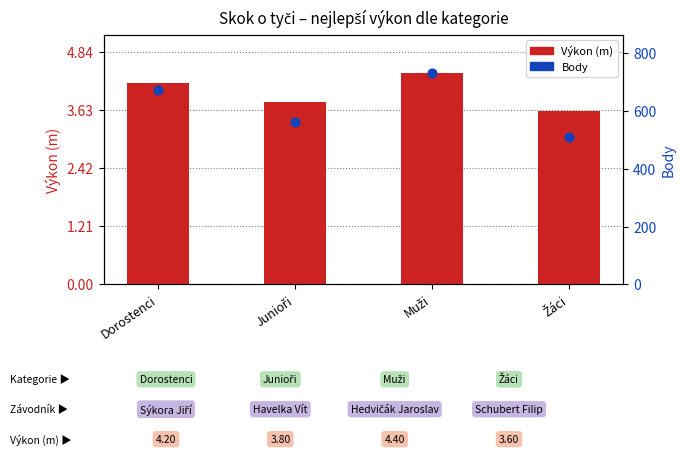

What are all the series names shown in the legend?

Výkon (m), Body